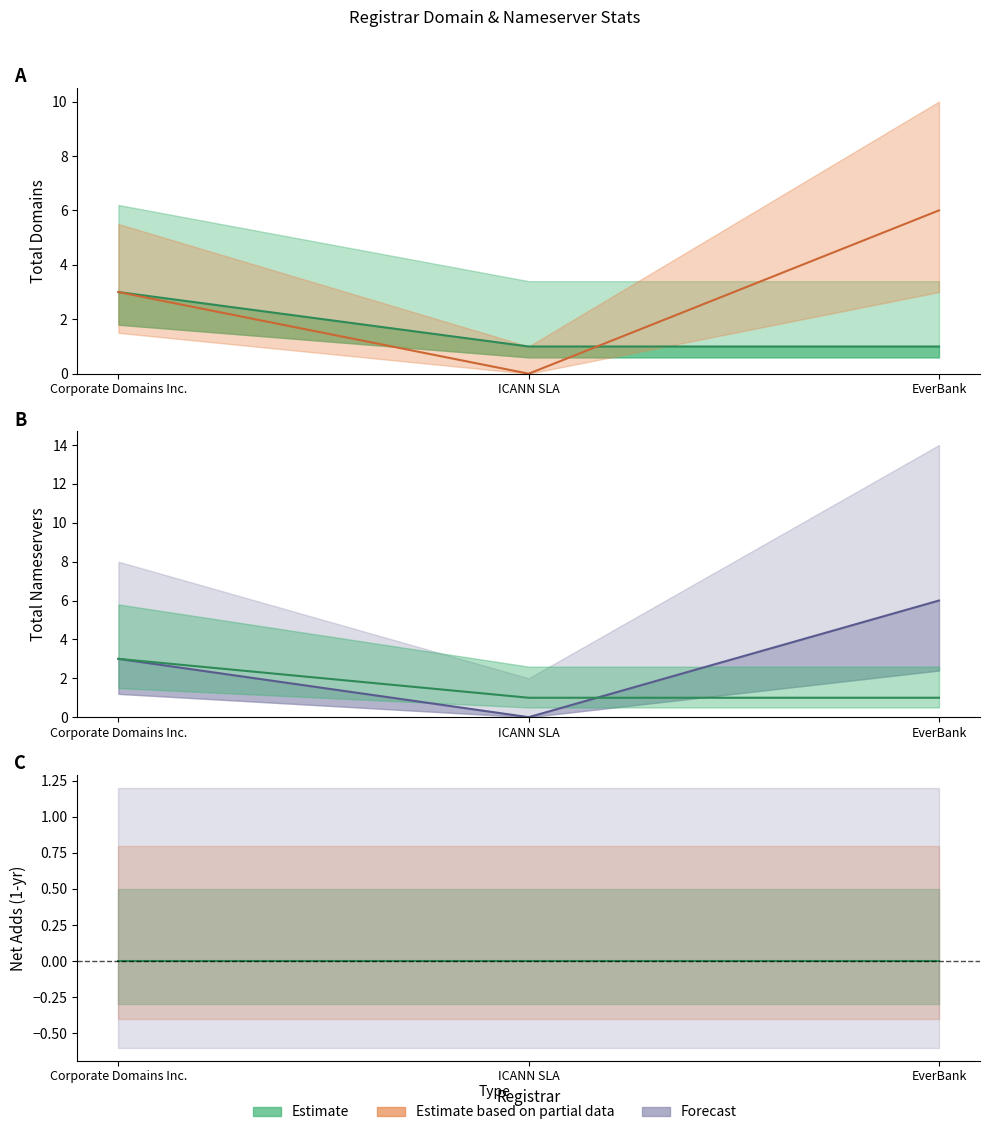

Count the total-domains values in the range 1 to 3.

3